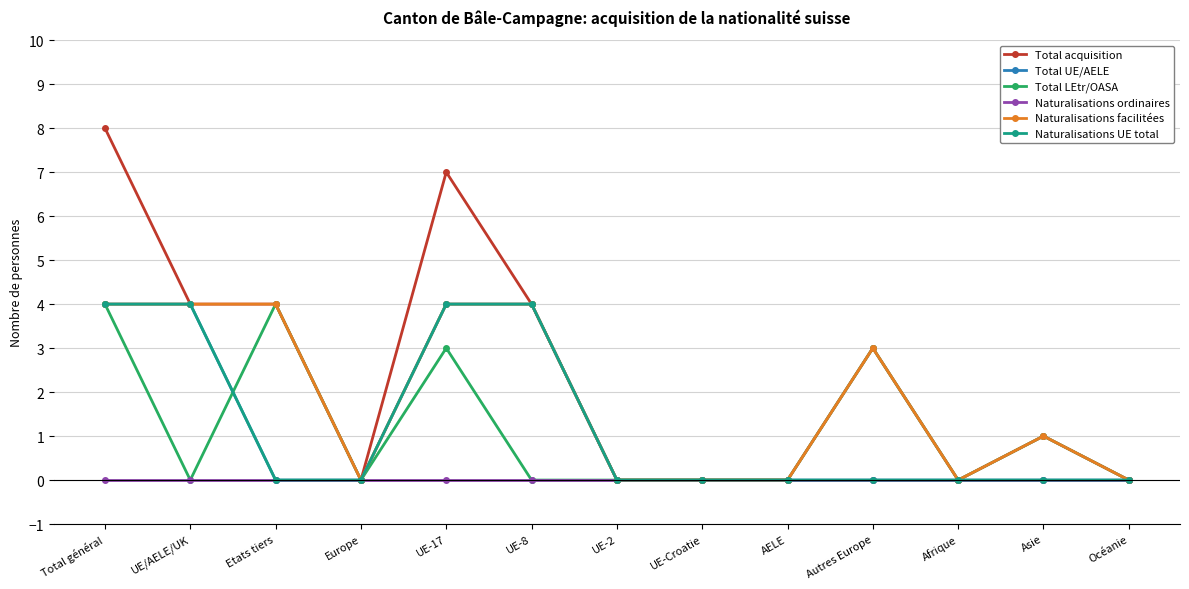

At which category does the chart reach its minimum across all series?

Europe